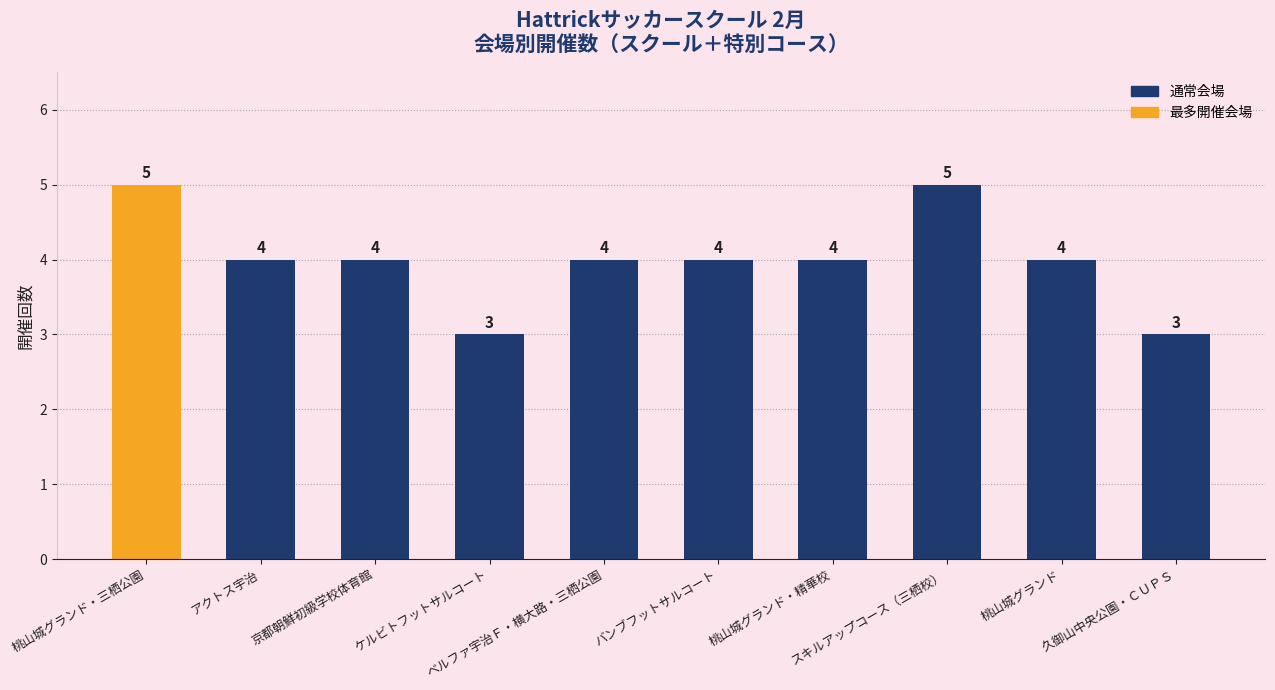

What is the change in value from 桃山城グランド・三栖公園 to ベルファ宇治Ｆ・横大路・三栖公園?

-1